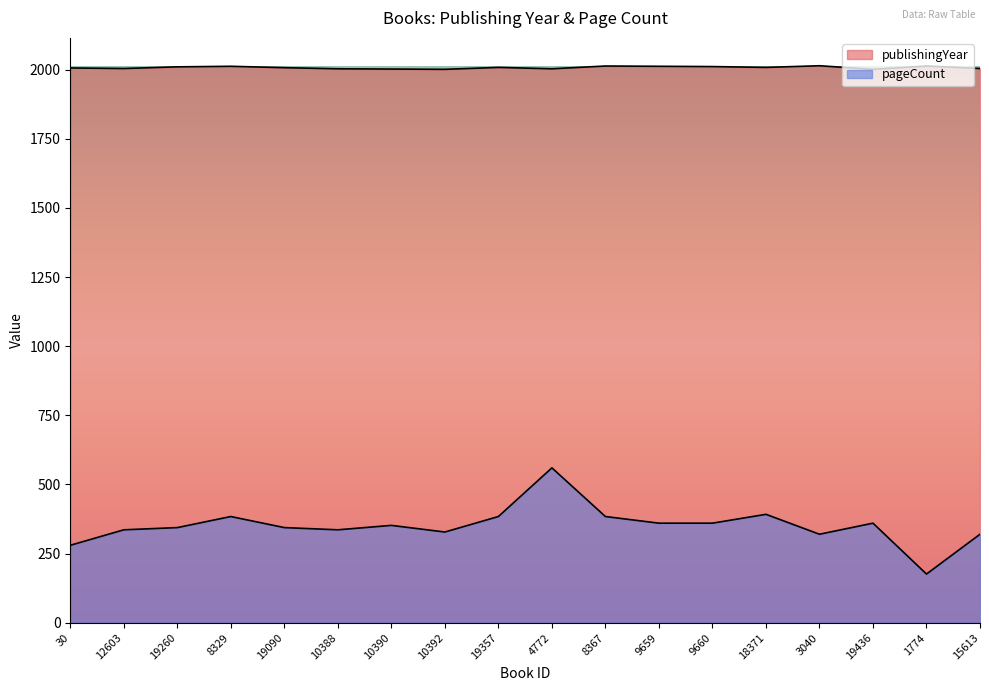

How many data points in pageCount are less than 352?

9